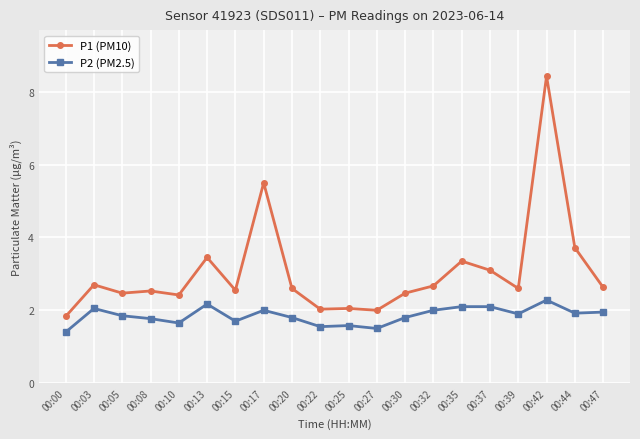

True or false: P2 (PM2.5) has a value of 1.7 at 00:15.

True